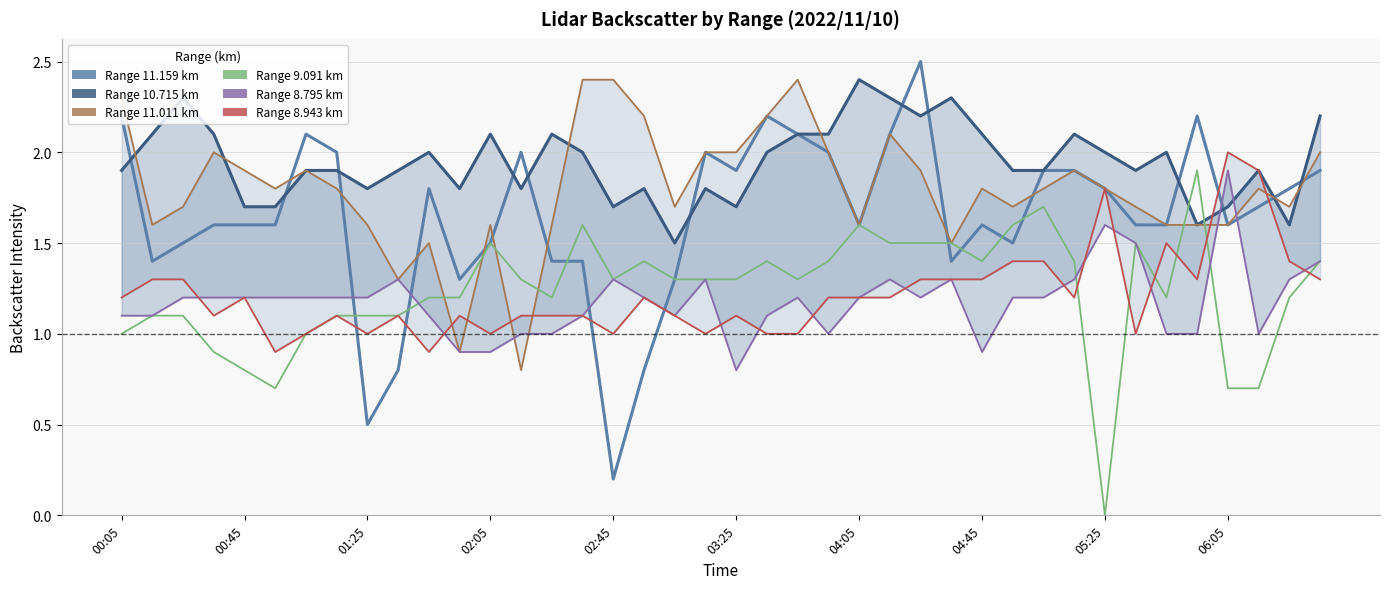

Reading left to right, list all the values displayed in this chart.

11.159: 2.2	1.4	1.5	1.6	1.6	1.6	2.1	2.0	0.5	0.8	1.8	1.3	1.5	2.0	1.4	1.4	0.2	0.8	1.3	2.0	1.9	2.2	2.1	2.0	1.6	2.1	2.5	1.4	1.6	1.5	1.9	1.9	1.8	1.6	1.6	2.2	1.6	1.7	1.8	1.9
10.715: 1.9	2.1	2.3	2.1	1.7	1.7	1.9	1.9	1.8	1.9	2.0	1.8	2.1	1.8	2.1	2.0	1.7	1.8	1.5	1.8	1.7	2.0	2.1	2.1	2.4	2.3	2.2	2.3	2.1	1.9	1.9	2.1	2.0	1.9	2.0	1.6	1.7	1.9	1.6	2.2
11.011: 2.3	1.6	1.7	2.0	1.9	1.8	1.9	1.8	1.6	1.3	1.5	0.9	1.6	0.8	1.6	2.4	2.4	2.2	1.7	2.0	2.0	2.2	2.4	2.0	1.6	2.1	1.9	1.5	1.8	1.7	1.8	1.9	1.8	1.7	1.6	1.6	1.6	1.8	1.7	2.0
9.091: 1.0	1.1	1.1	0.9	0.8	0.7	1.0	1.1	1.1	1.1	1.2	1.2	1.5	1.3	1.2	1.6	1.3	1.4	1.3	1.3	1.3	1.4	1.3	1.4	1.6	1.5	1.5	1.5	1.4	1.6	1.7	1.4	0.0	1.5	1.2	1.9	0.7	0.7	1.2	1.4
8.795: 1.1	1.1	1.2	1.2	1.2	1.2	1.2	1.2	1.2	1.3	1.1	0.9	0.9	1.0	1.0	1.1	1.3	1.2	1.1	1.3	0.8	1.1	1.2	1.0	1.2	1.3	1.2	1.3	0.9	1.2	1.2	1.3	1.6	1.5	1.0	1.0	1.9	1.0	1.3	1.4
8.943: 1.2	1.3	1.3	1.1	1.2	0.9	1.0	1.1	1.0	1.1	0.9	1.1	1.0	1.1	1.1	1.1	1.0	1.2	1.1	1.0	1.1	1.0	1.0	1.2	1.2	1.2	1.3	1.3	1.3	1.4	1.4	1.2	1.8	1.0	1.5	1.3	2.0	1.9	1.4	1.3